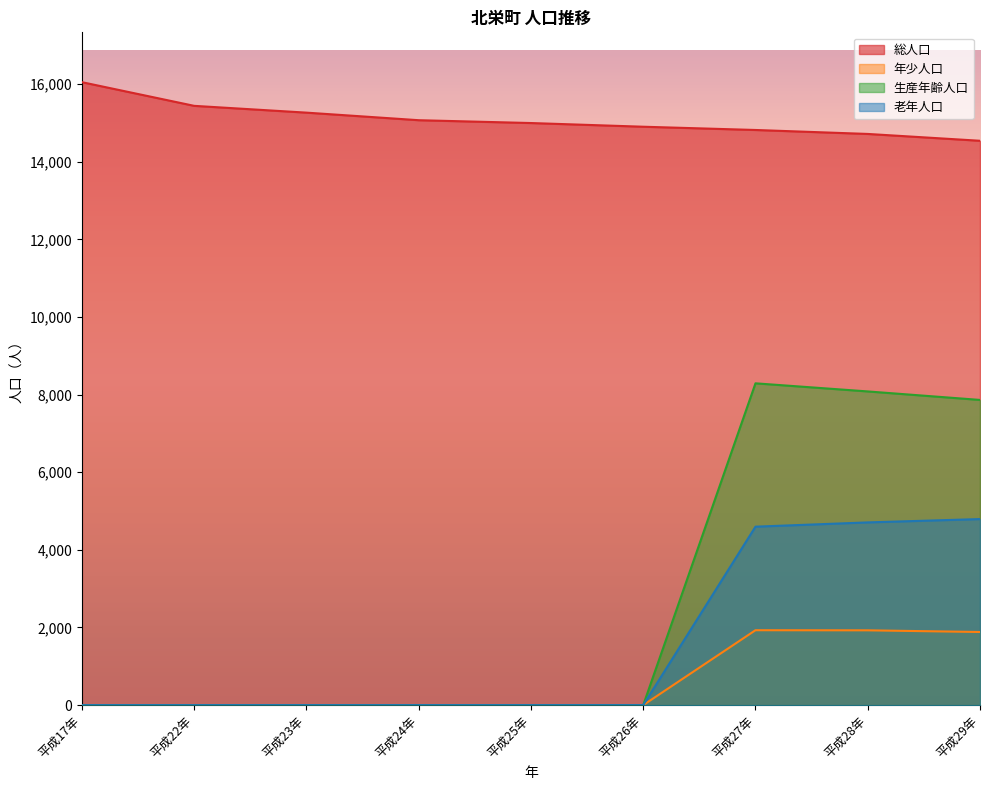

What is the spread (max minus min) of values at 平成27年?

12890